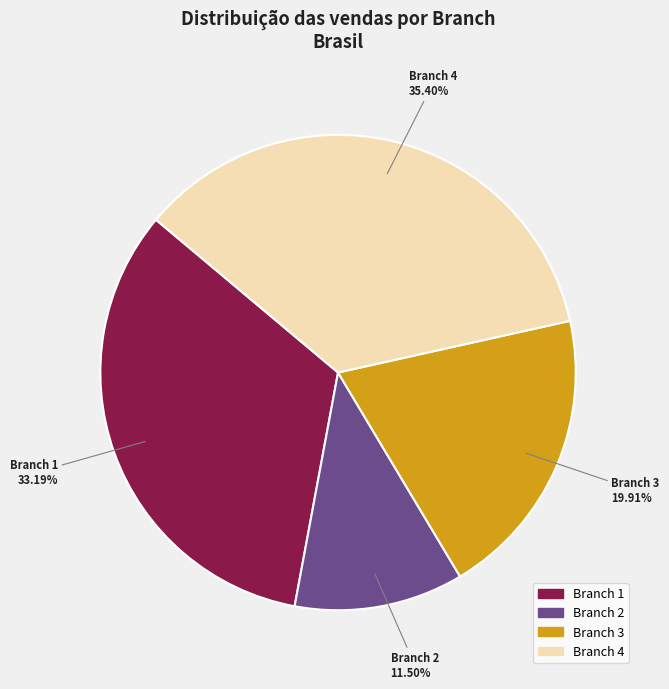

True or false: Branch 1 accounts for 33% of the total.

True